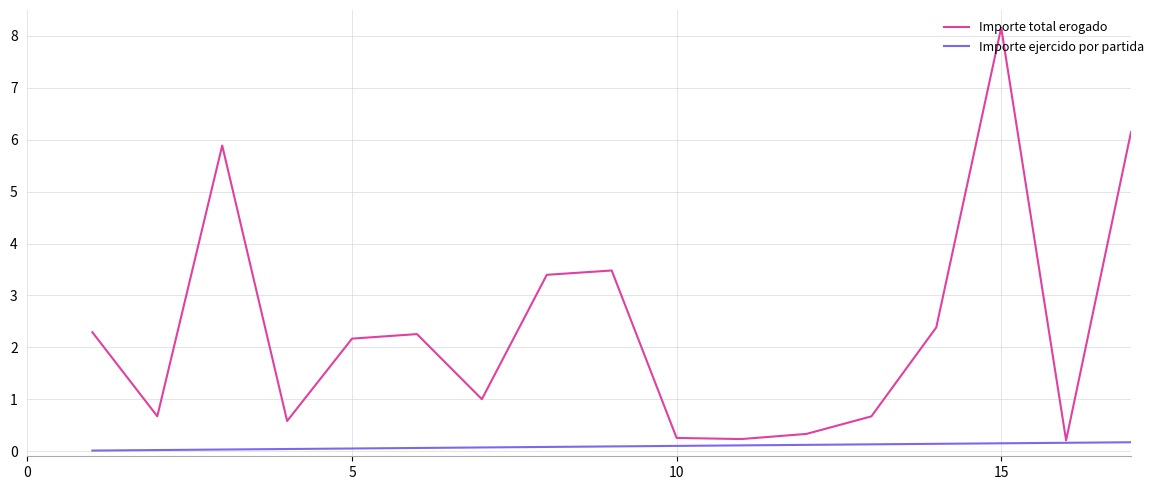

Which series has the widest spread of values?

Importe total erogado